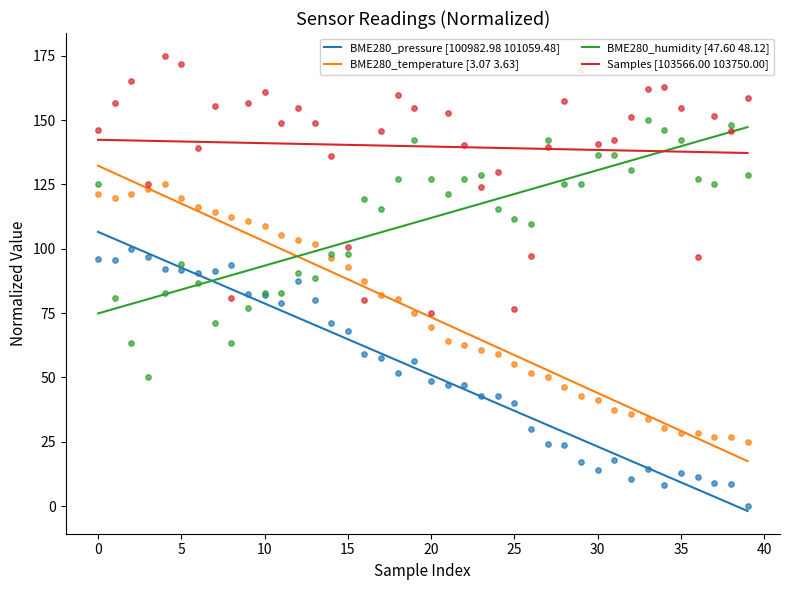

Is it true that BME280_pressure [100982.98 101059.48] equals 23.1 at 30?

True